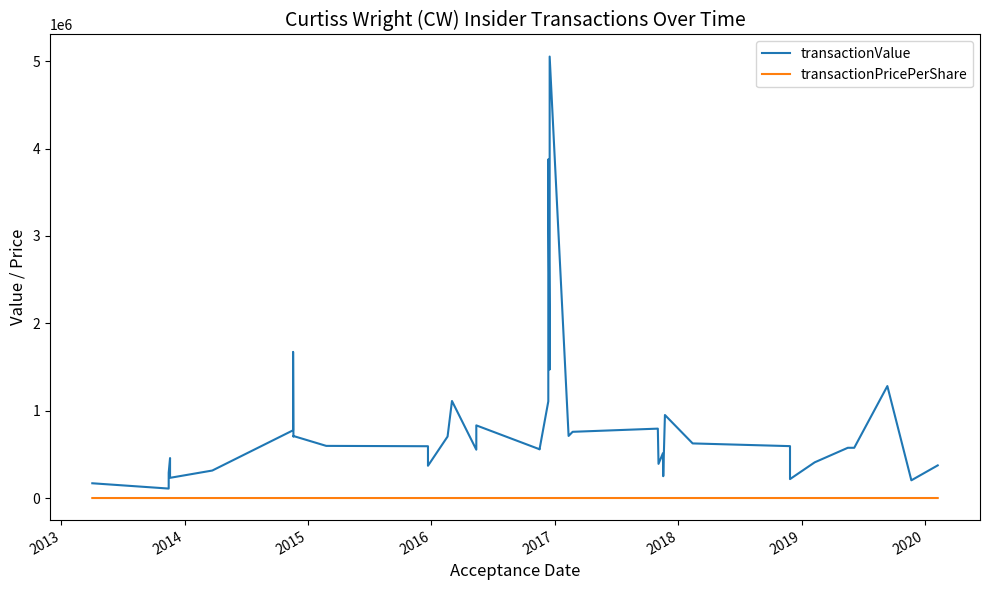

What is the value of the transactionPricePerShare point at the 16th from the left?

54.0